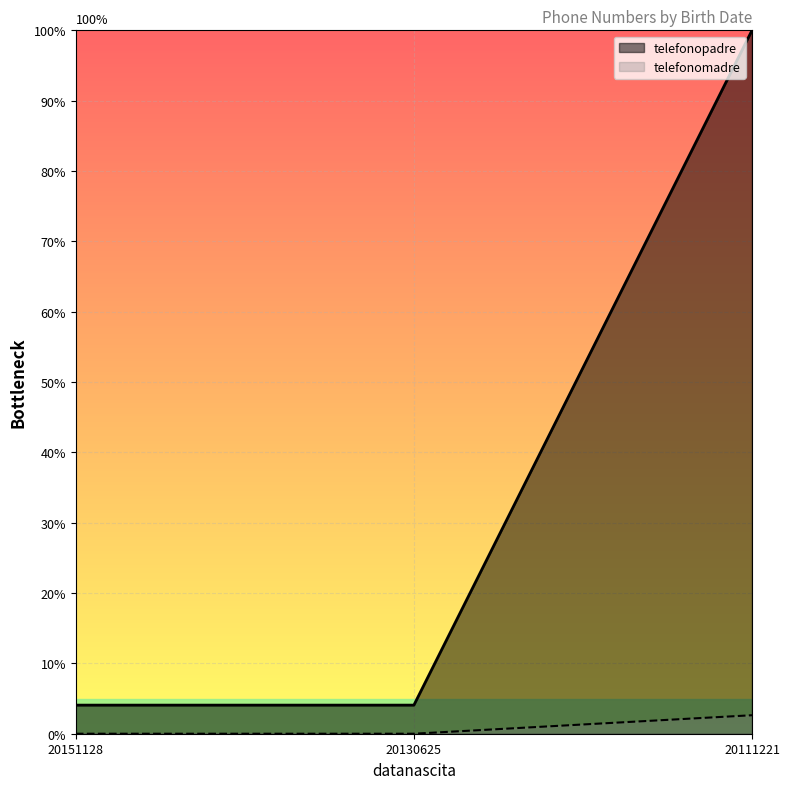

Which series changed the most between 20130625 and 20111221?

telefonopadre